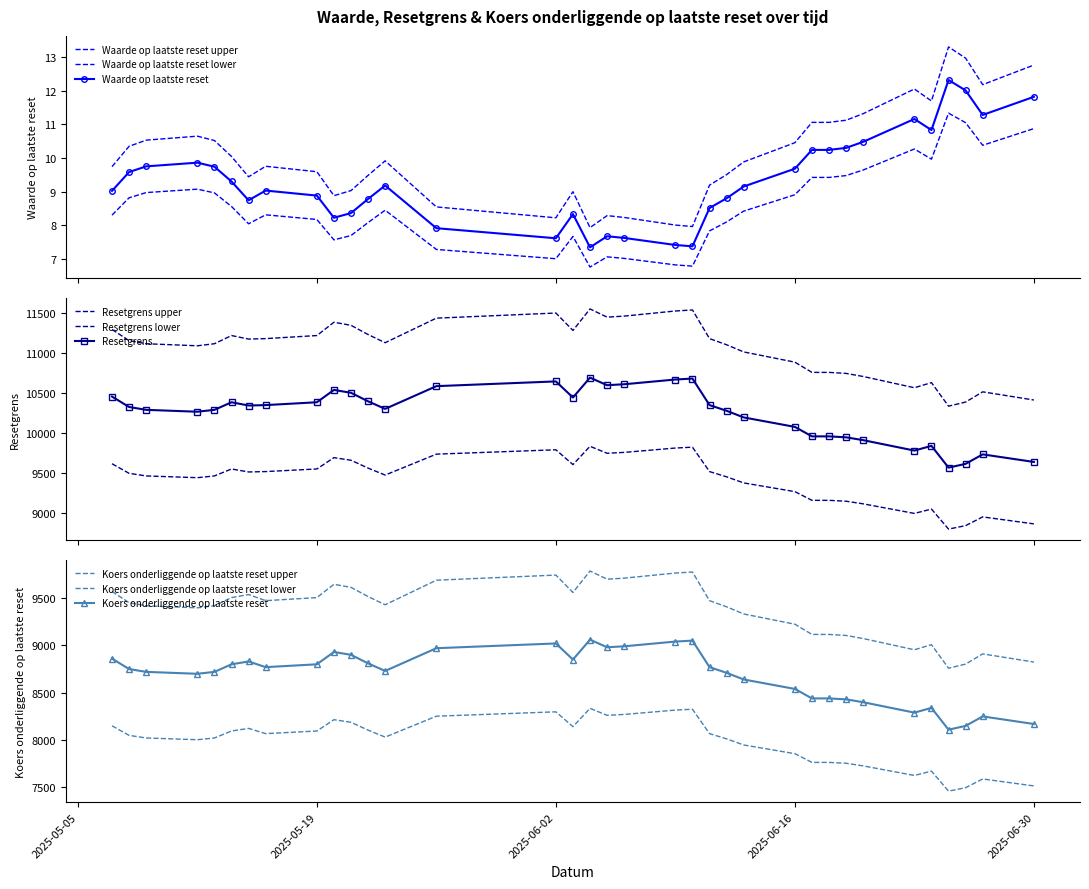

Which has a higher value, 2025-05-16 or 2025-05-26?

2025-05-16